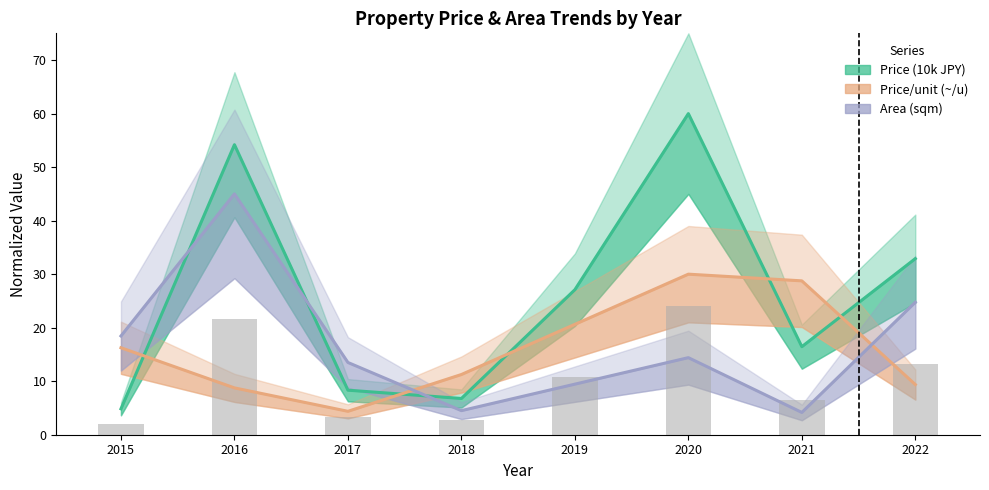

At which category is the sum across all series the highest?

2016